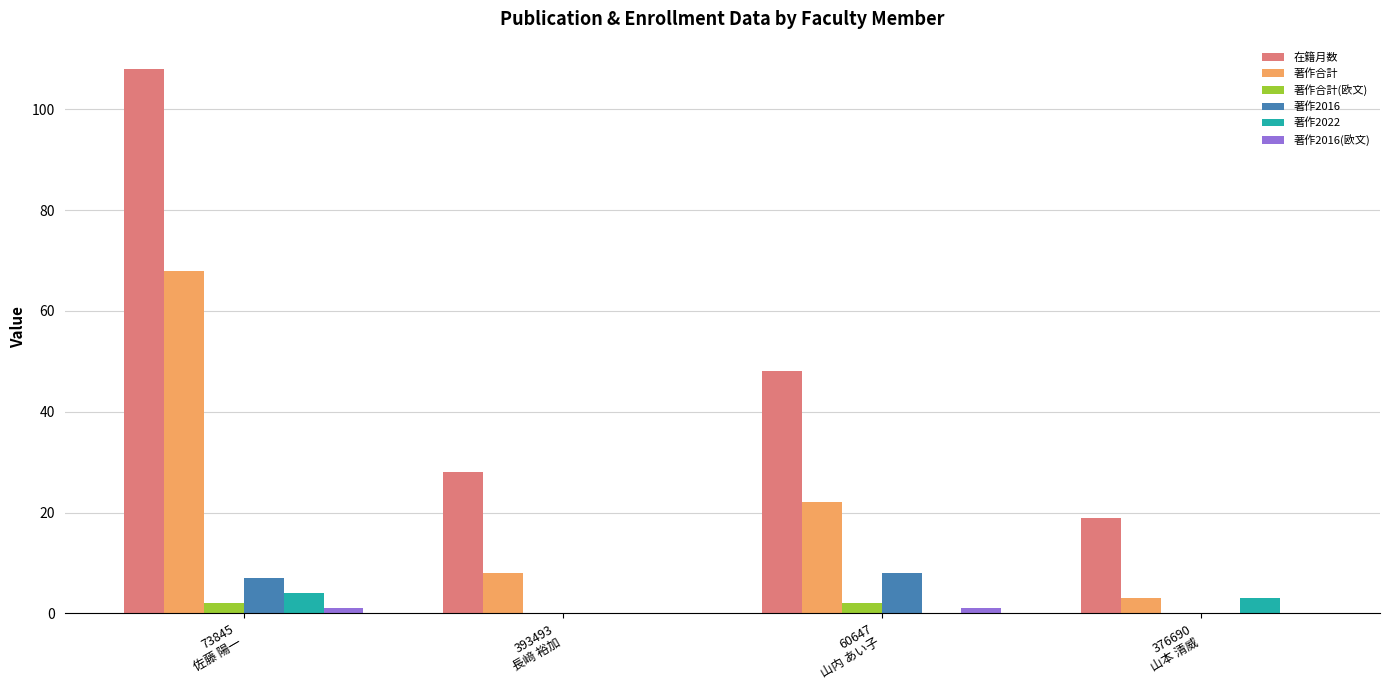

Which series has the largest range (max minus min)?

在籍月数